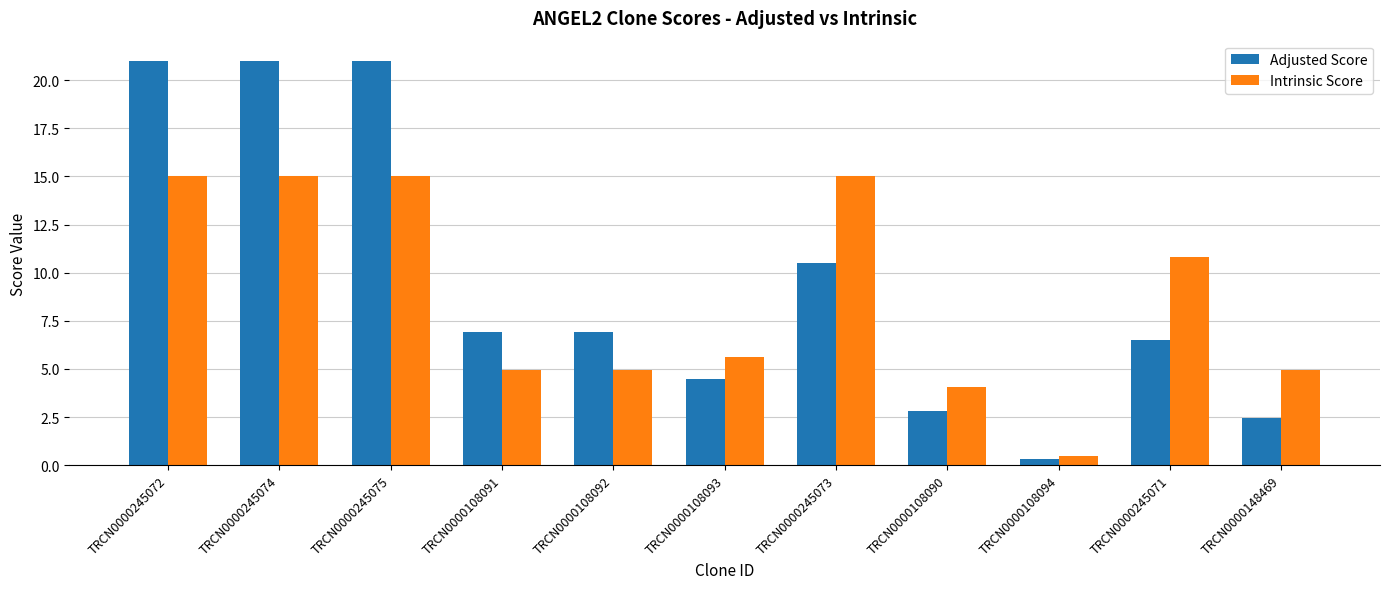

Is the value of Intrinsic Score at TRCN0000108094 greater than the value of Adjusted Score at TRCN0000245075?

No